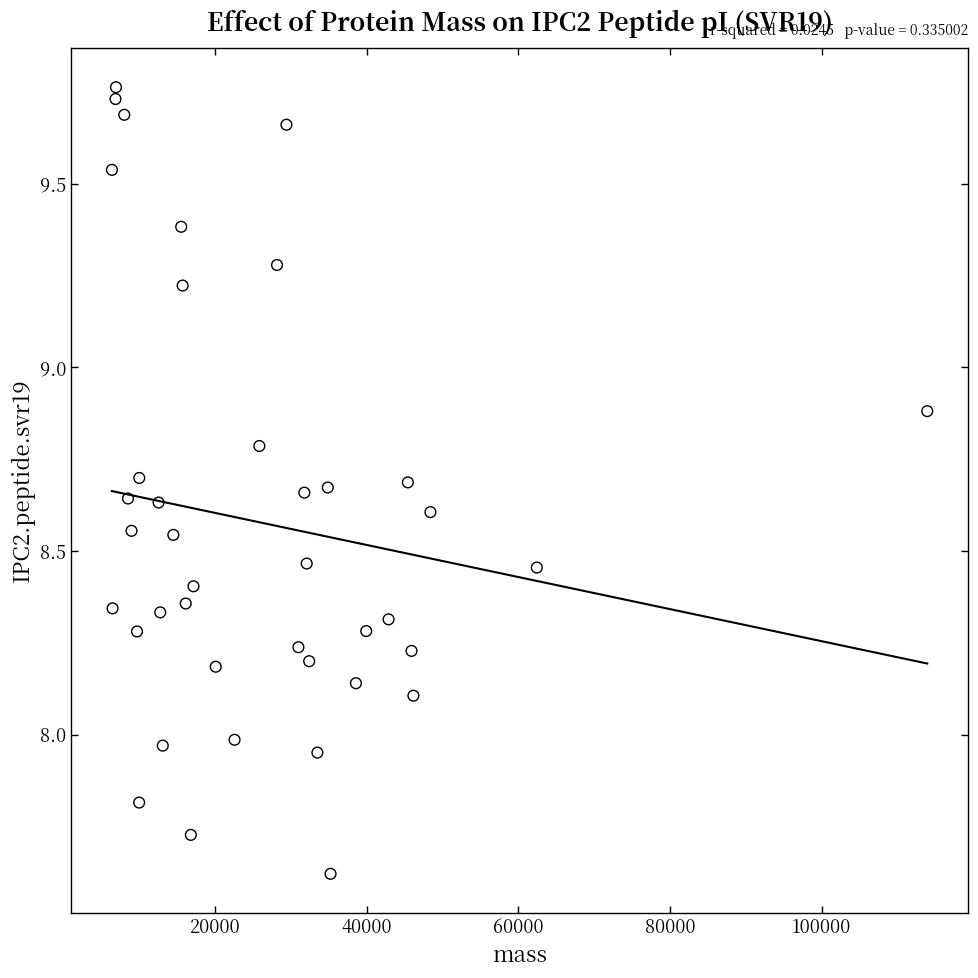

What is the range of X values (max minus min)?

107572.2